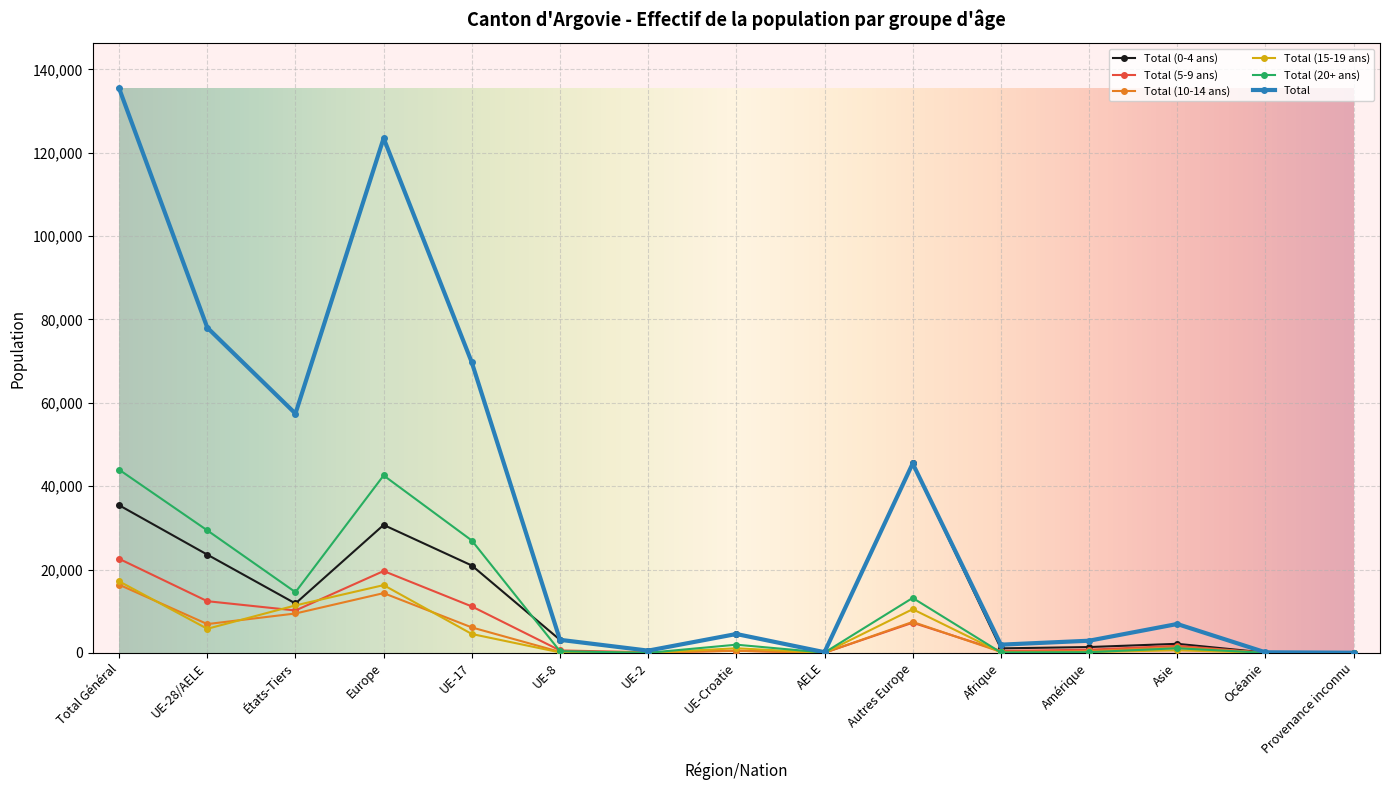

Which label corresponds to the largest value in the chart?

Total Général